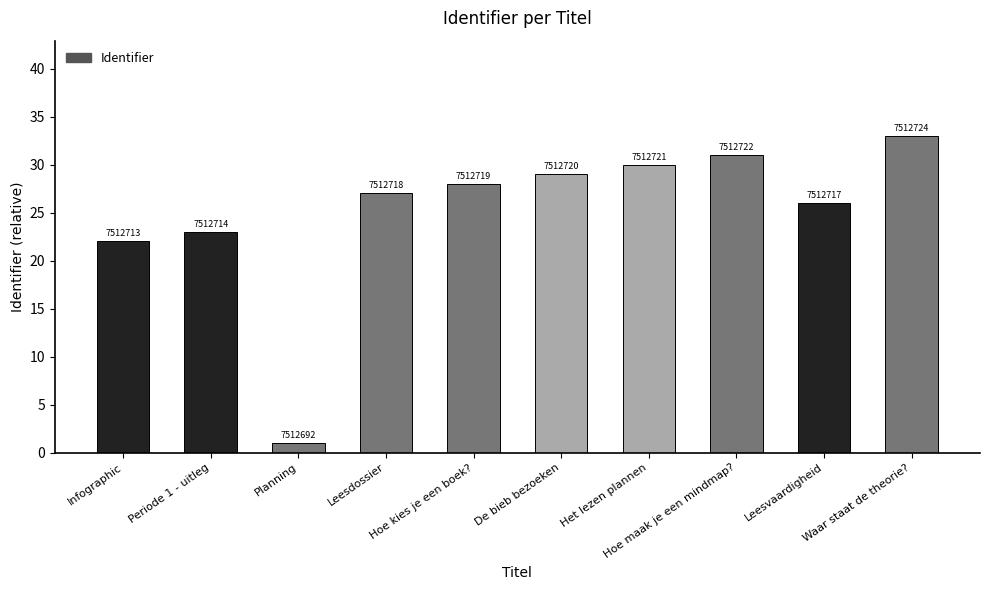

How many bars are there in total?

10